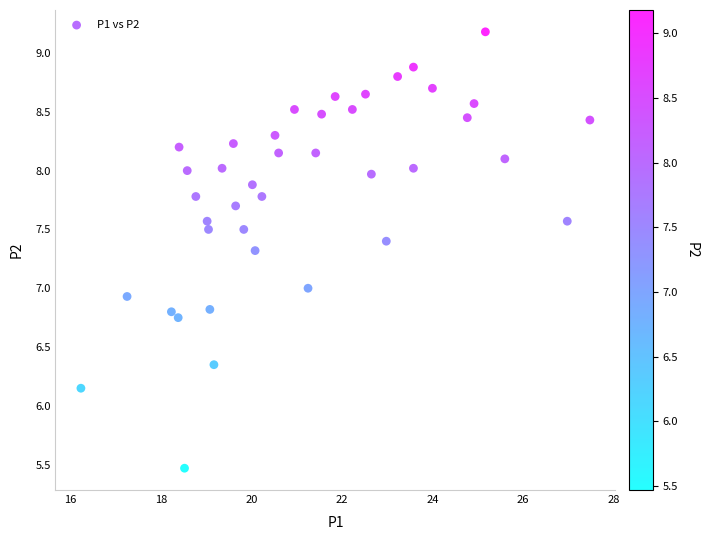

What is the range of Y values (max minus min)?

3.7